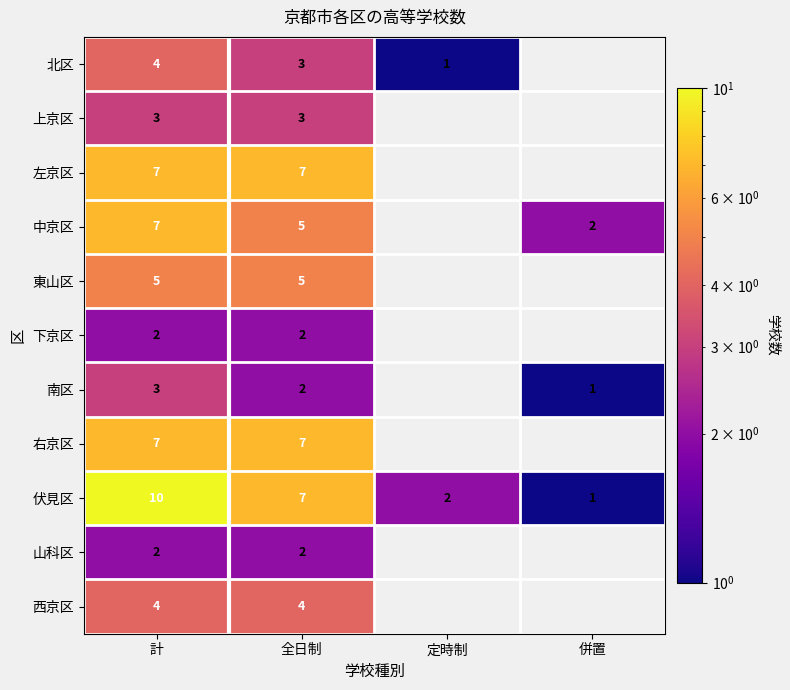

What is the sum of the 右京区 values at 全日制 and 計?

14